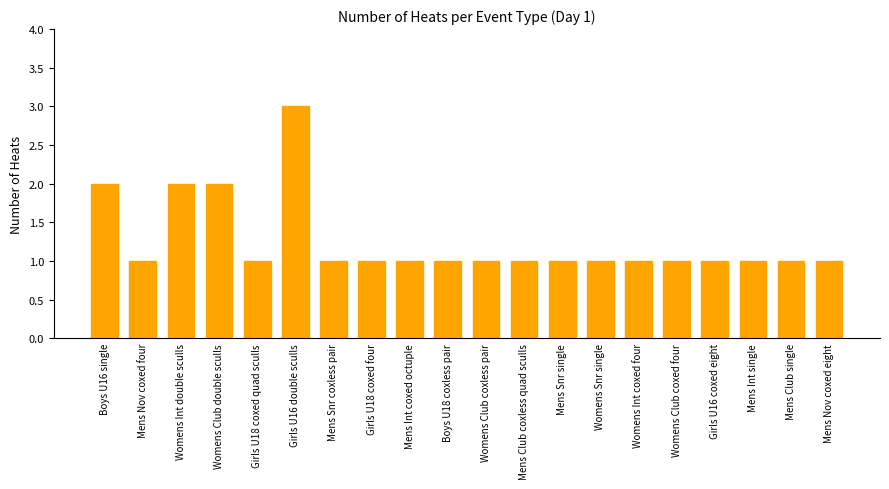

What is the average value?

1